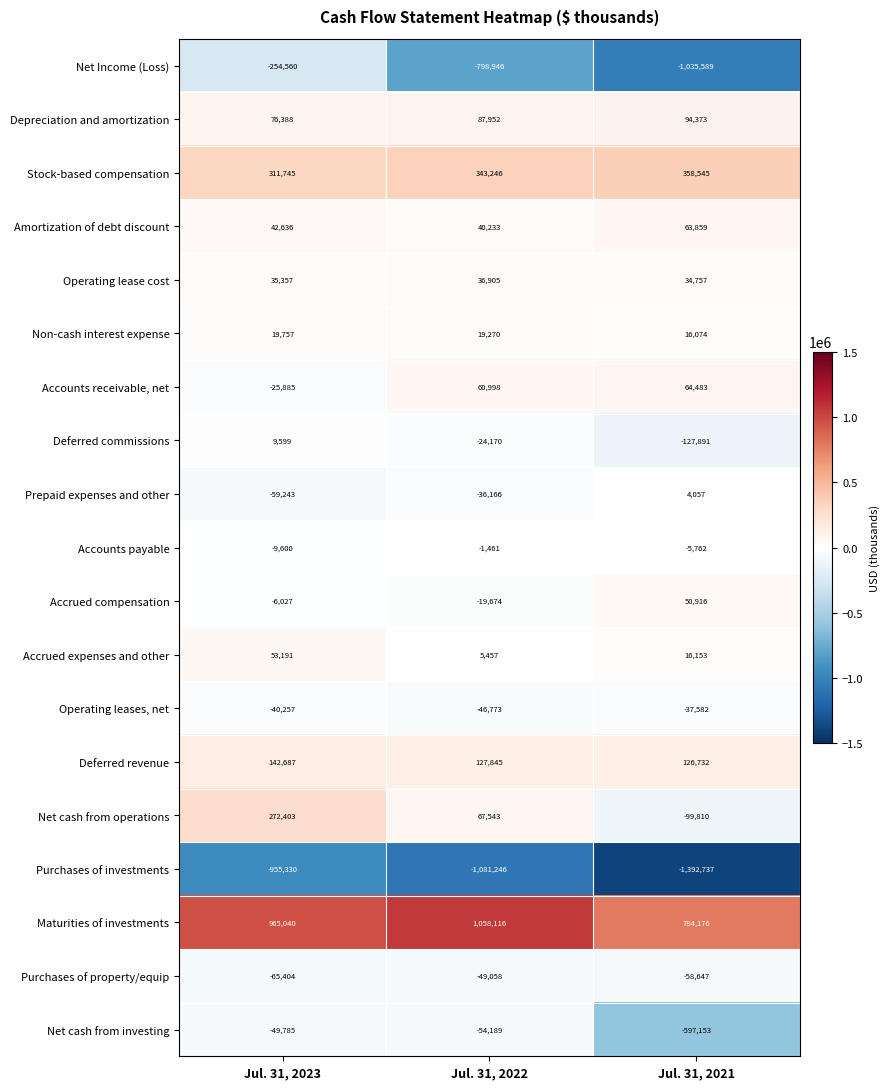

At which category is the sum across all series the highest?

Jul. 31, 2023